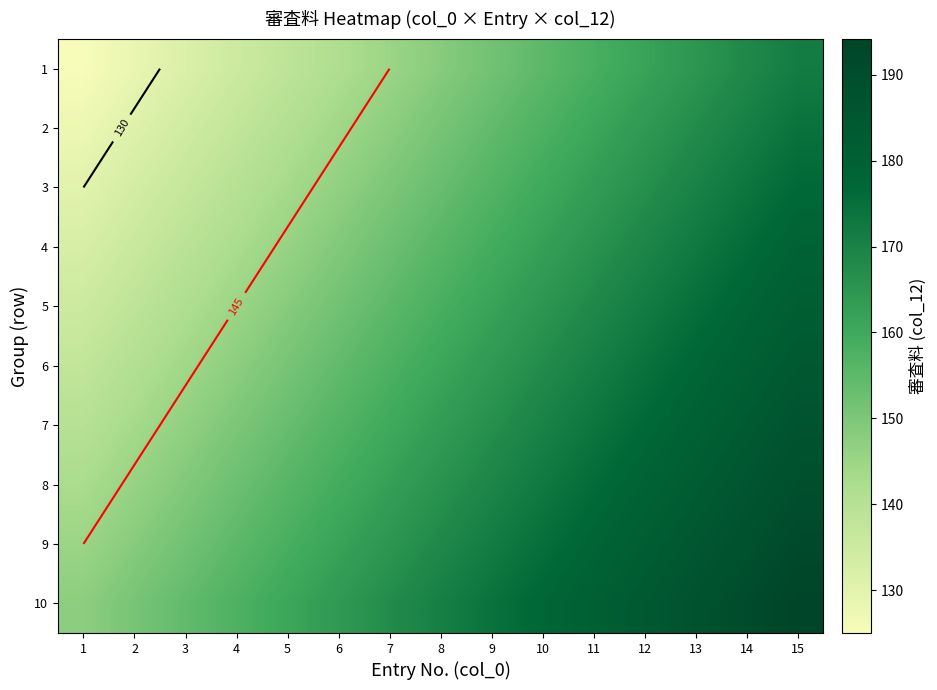

What is the total value across all series at 2?

1395.8